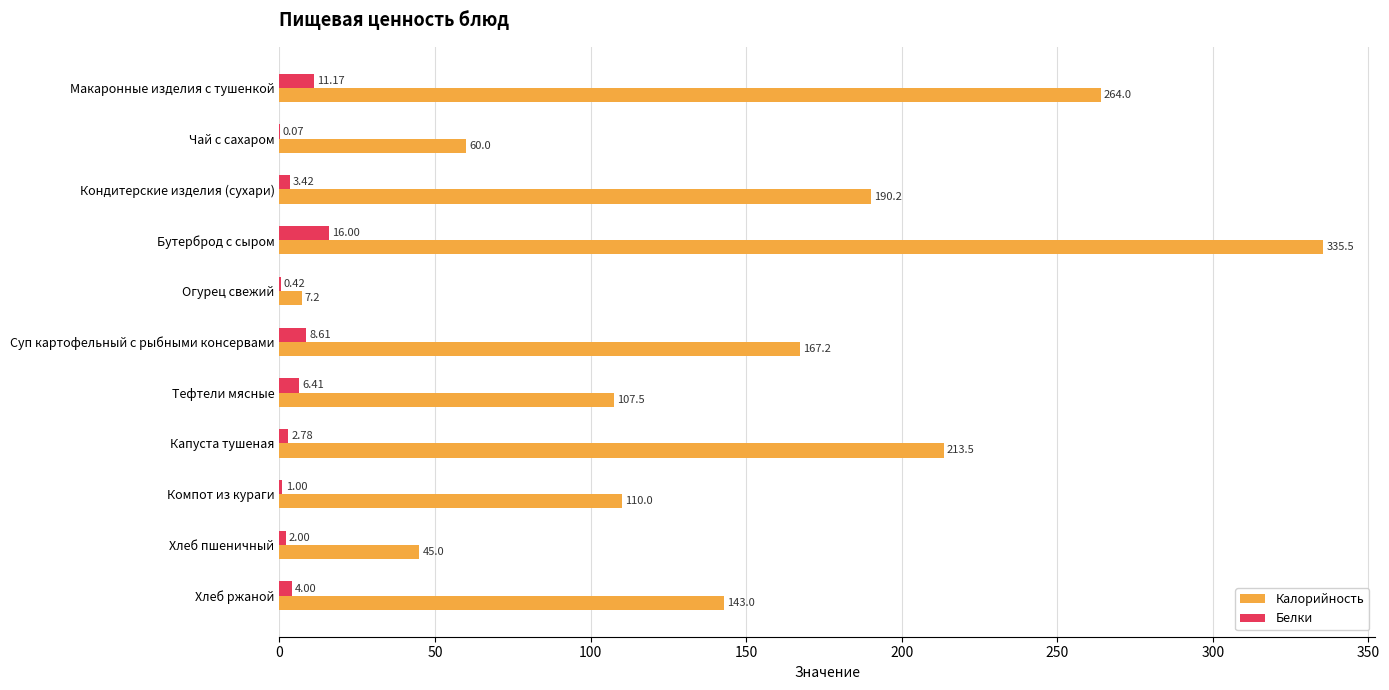

Which series changed the most between Бутерброд с сыром and Капуста тушеная?

Калорийность